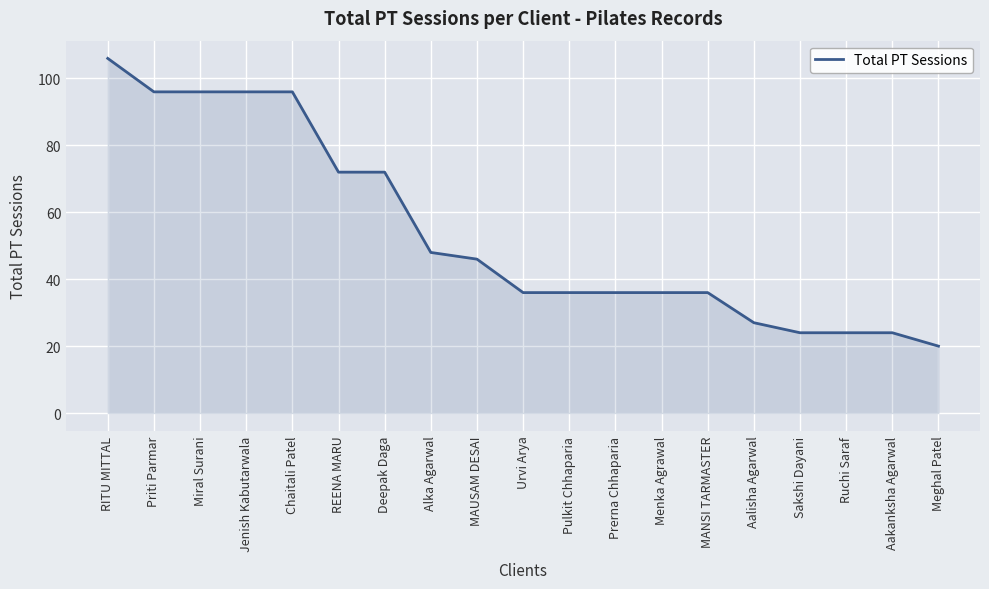

Reading left to right, list all the values displayed in this chart.

106	96	96	96	96	72	72	48	46	36	36	36	36	36	27	24	24	24	20